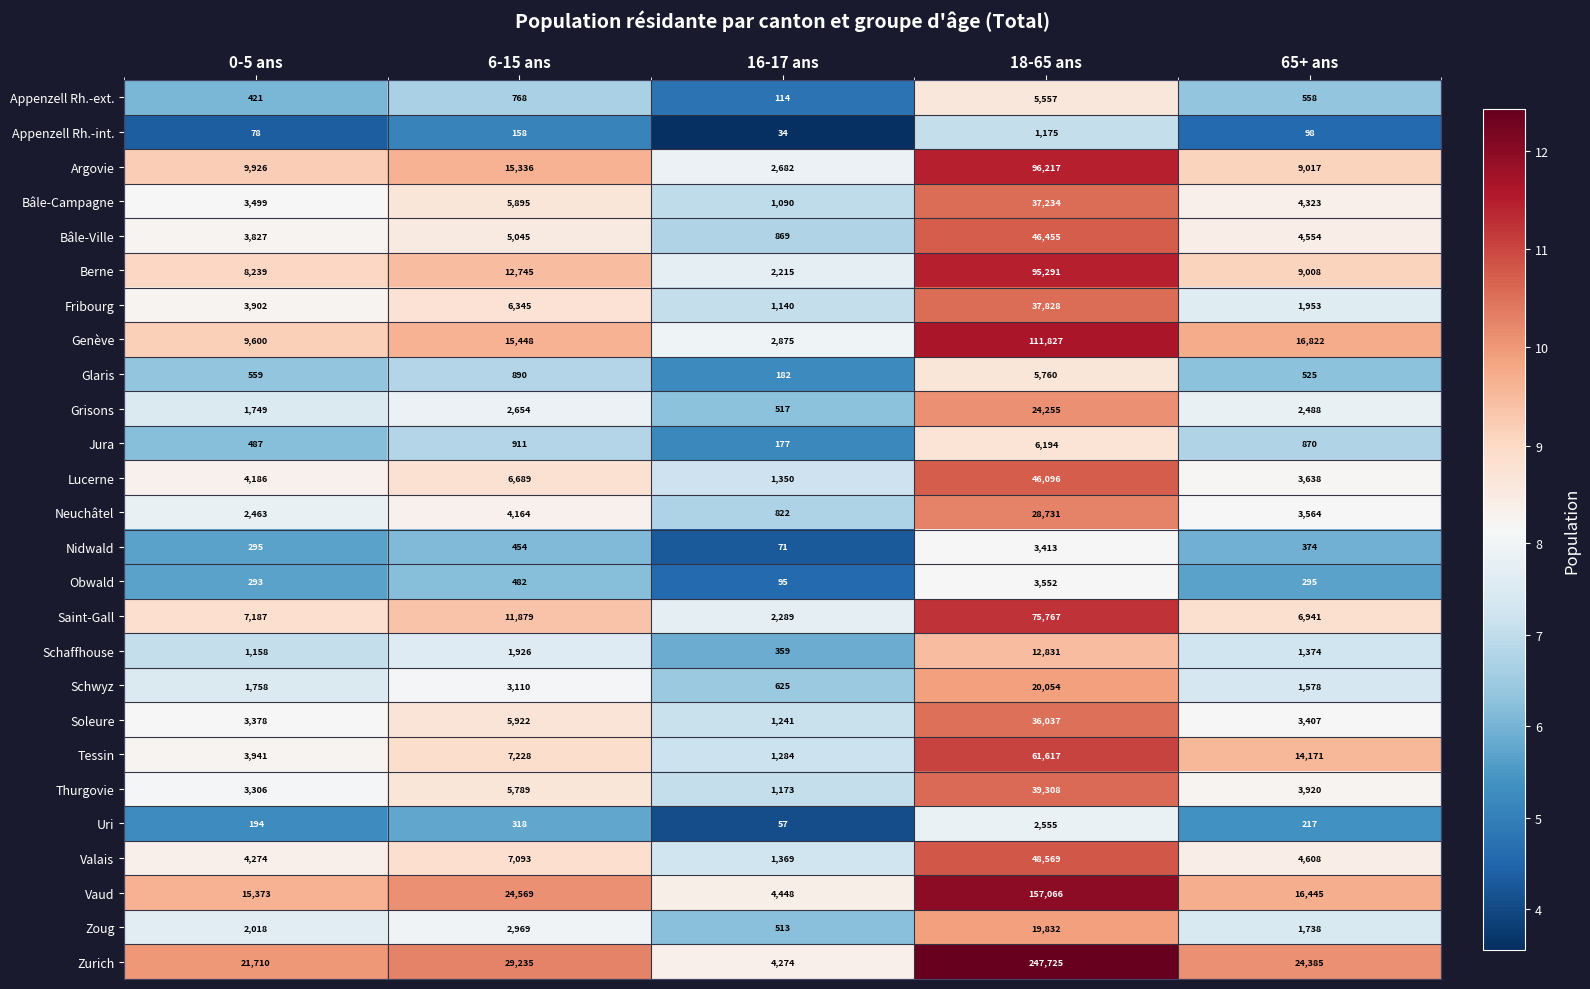

At which category is the sum across all series the highest?

18-65 ans